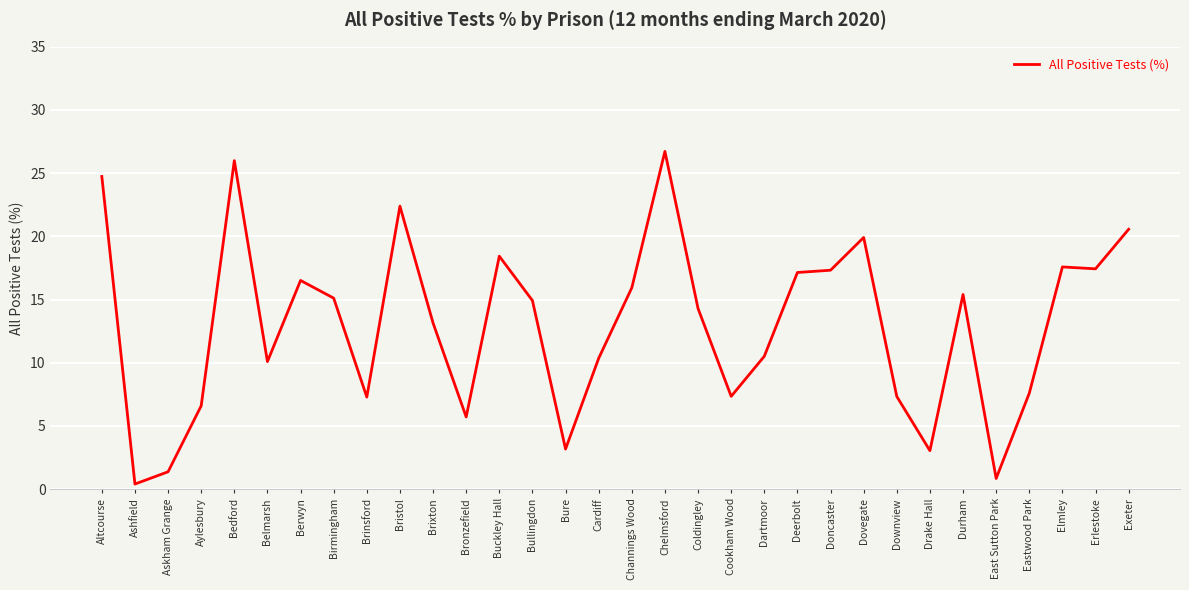

Between Askham Grange and Brixton, which is larger?

Brixton